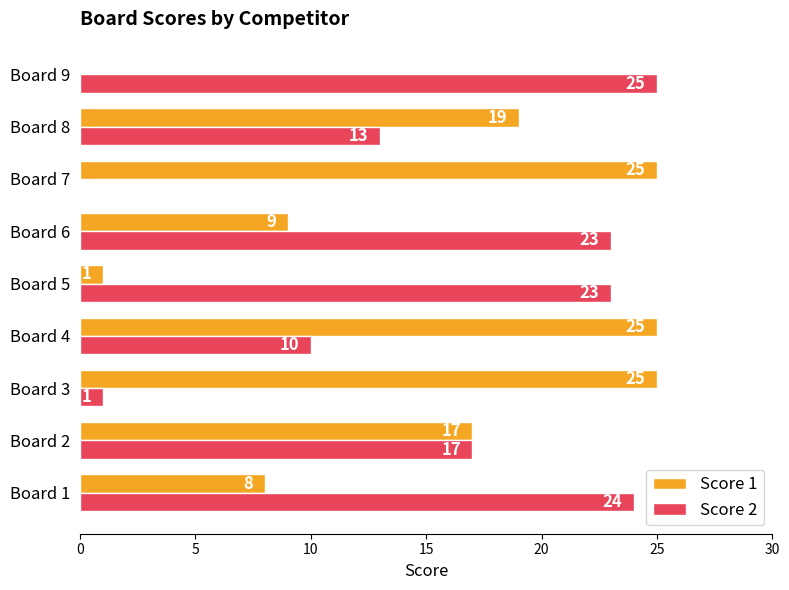

What value does the Score 1 series have at Board 7, to the nearest 5?

25